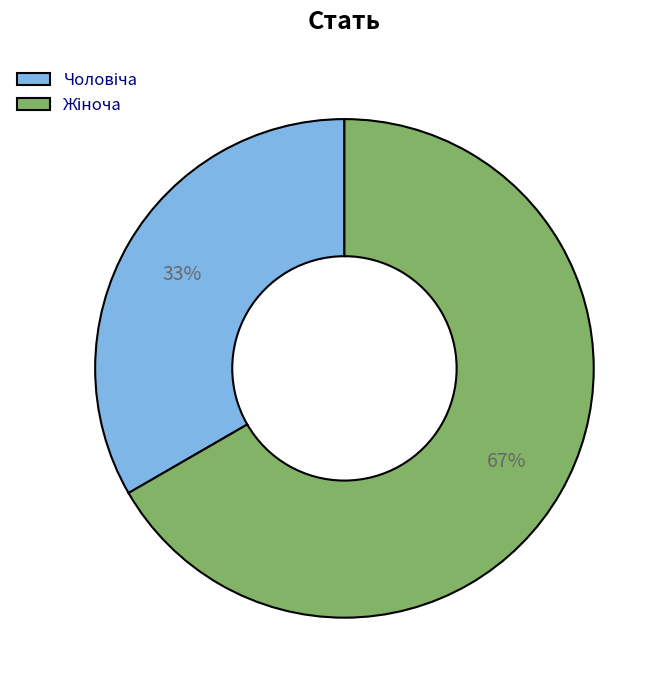

To the nearest percent, what is the average slice percentage?

50%